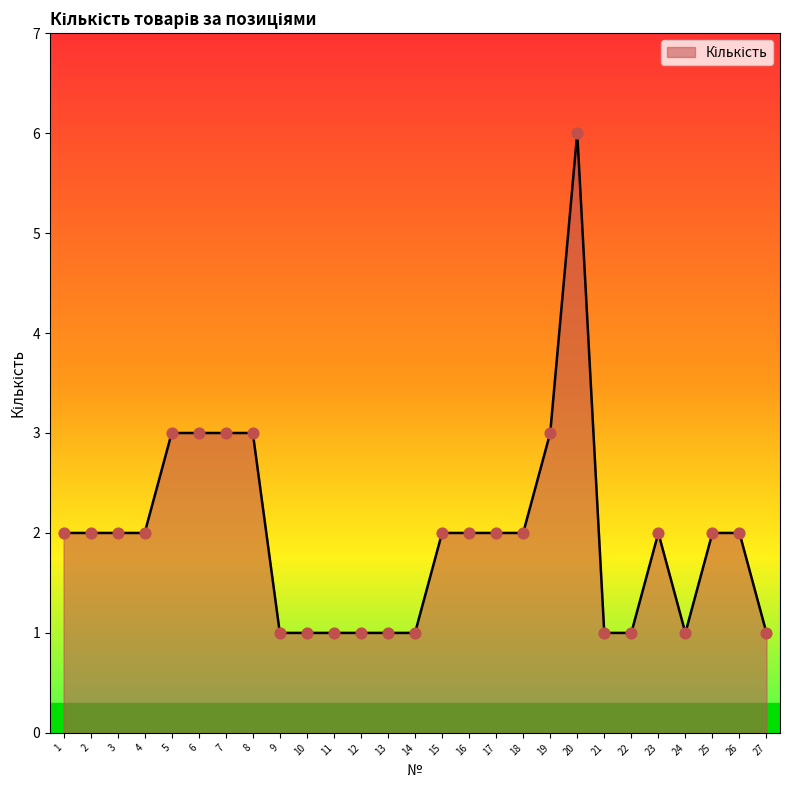

What is the ratio of the value at 9 to the value at 24?

1.0